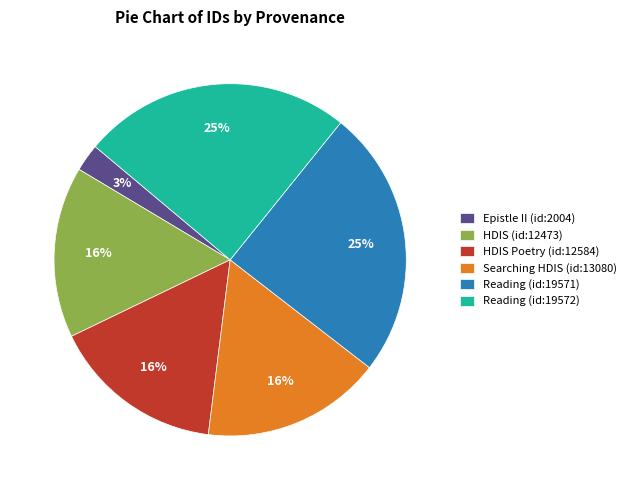

Is the sum of HDIS Poetry (id:12584) and HDIS (id:12473) greater than half?

No